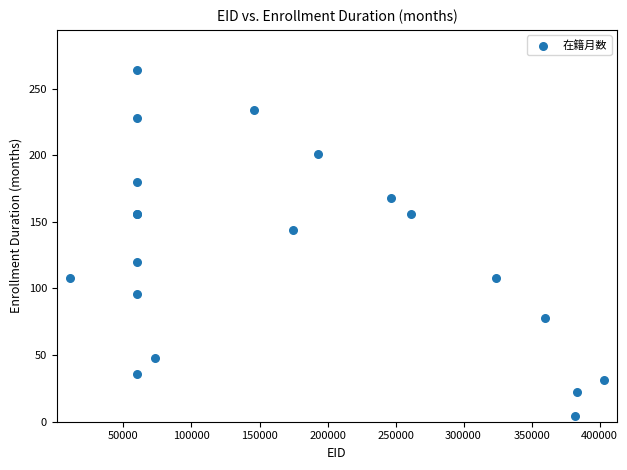

What Y value in the scatter plot is closest to 134?

144